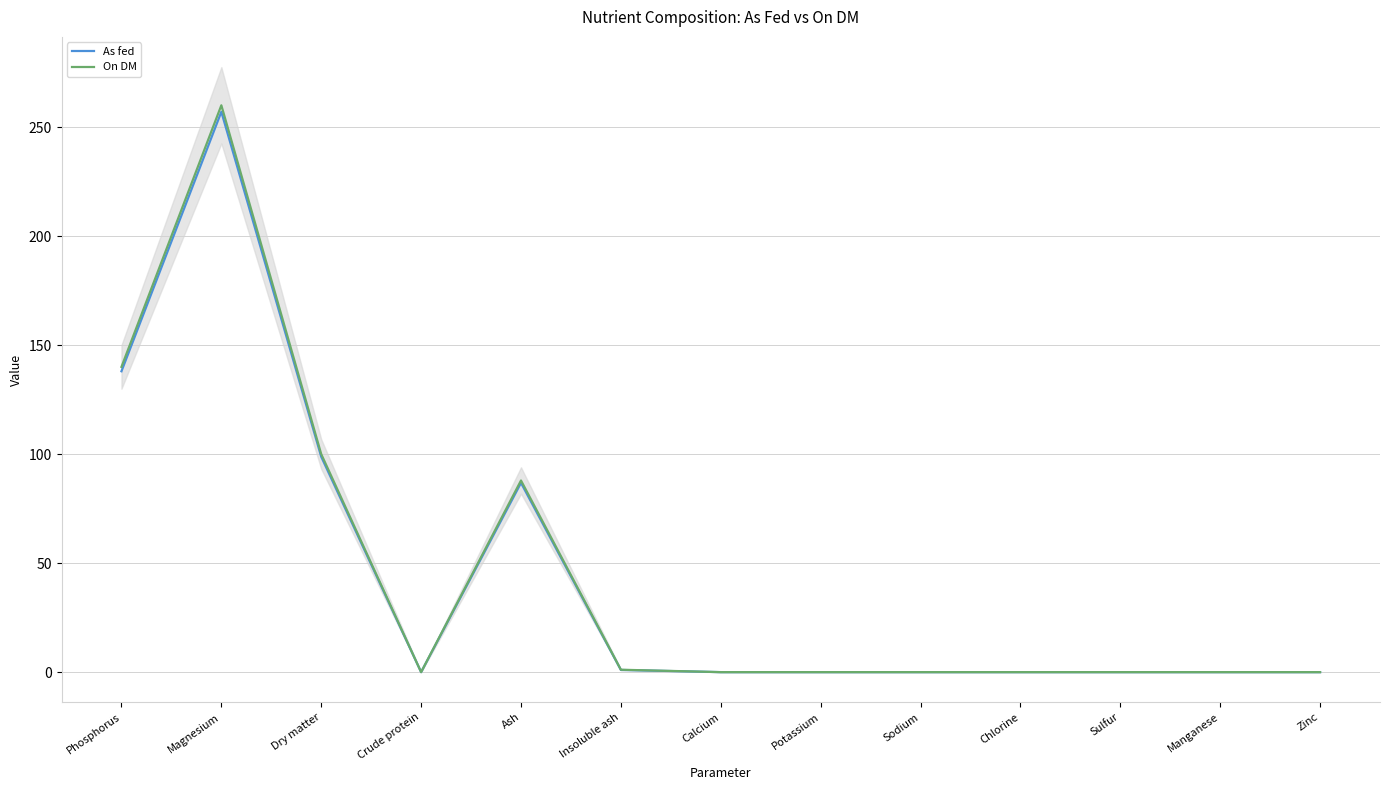

What are all the series names shown in the legend?

As fed, On DM